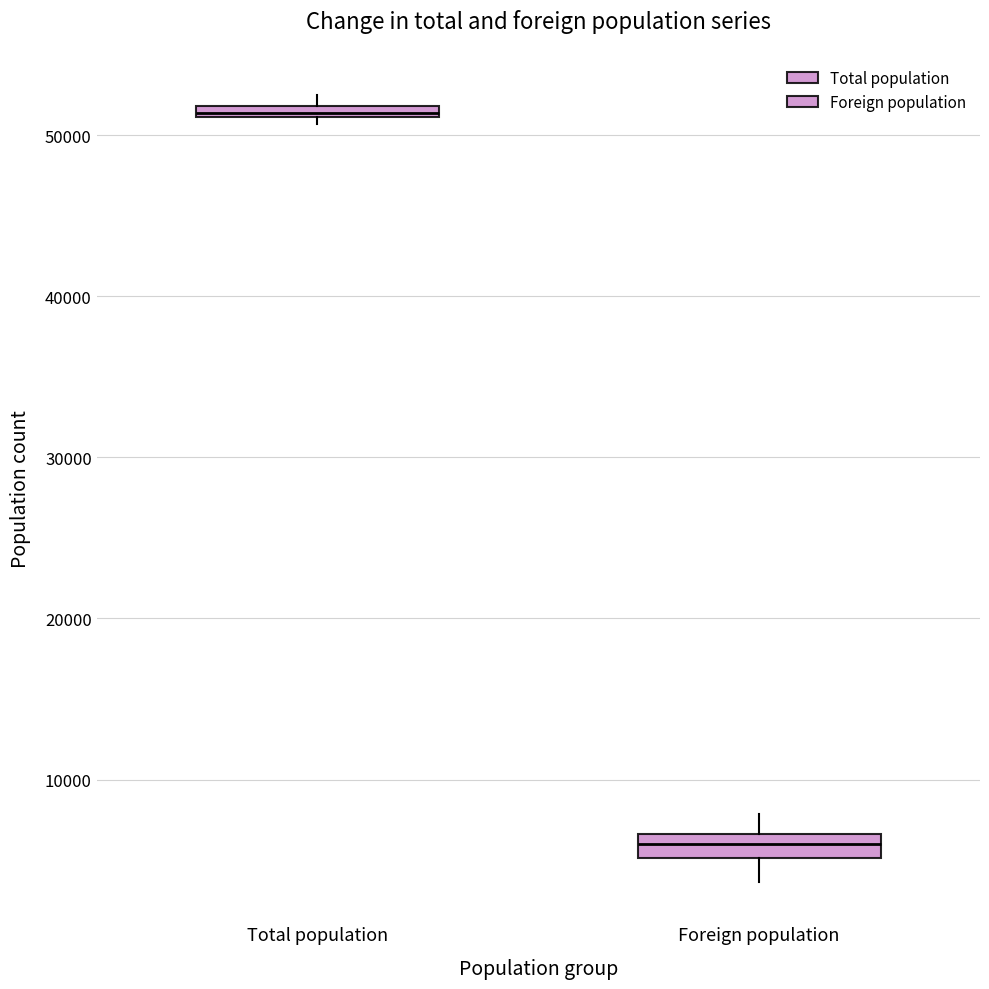

Which box has the lowest median line?

Foreign population